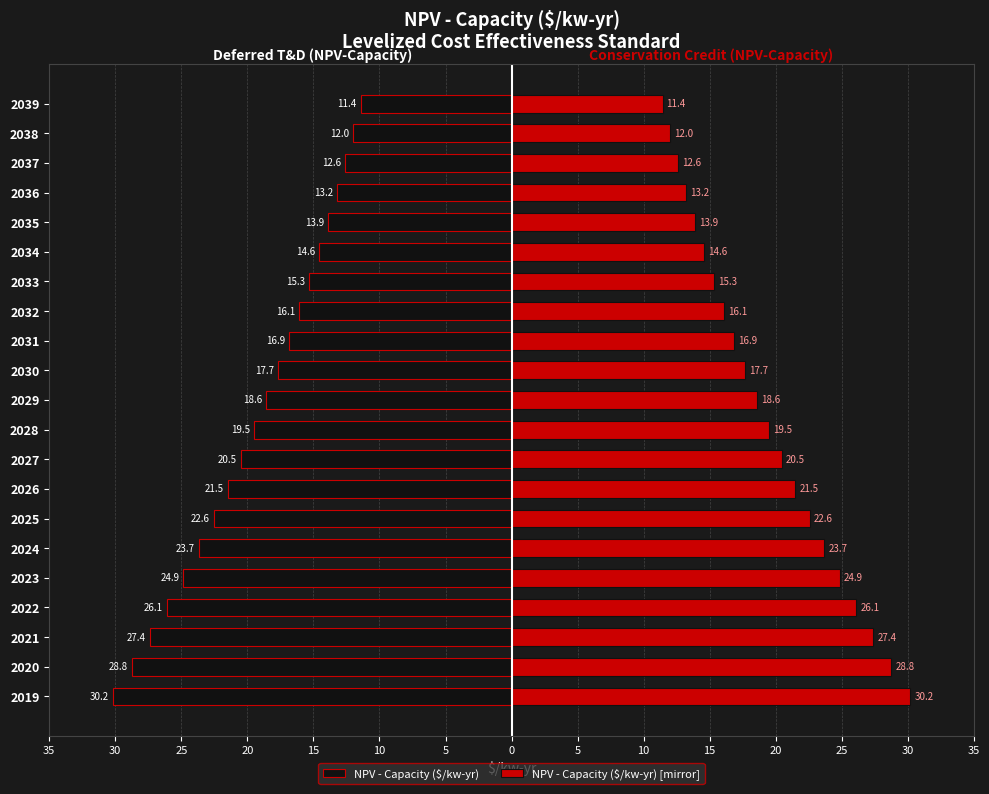

Are the bars horizontal?

Yes